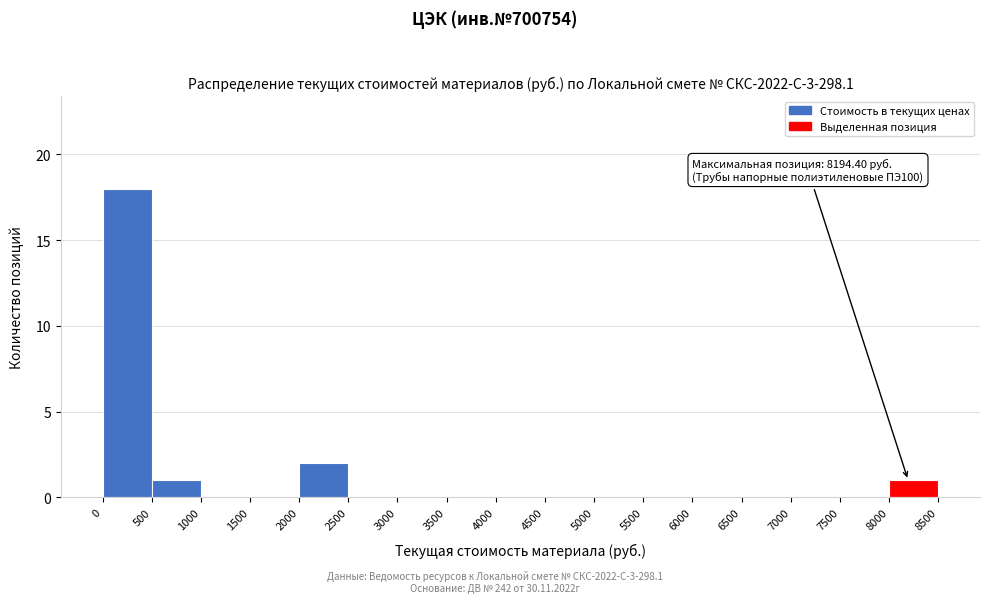

Over which range of the x-axis is the bar tallest?

0 to 500